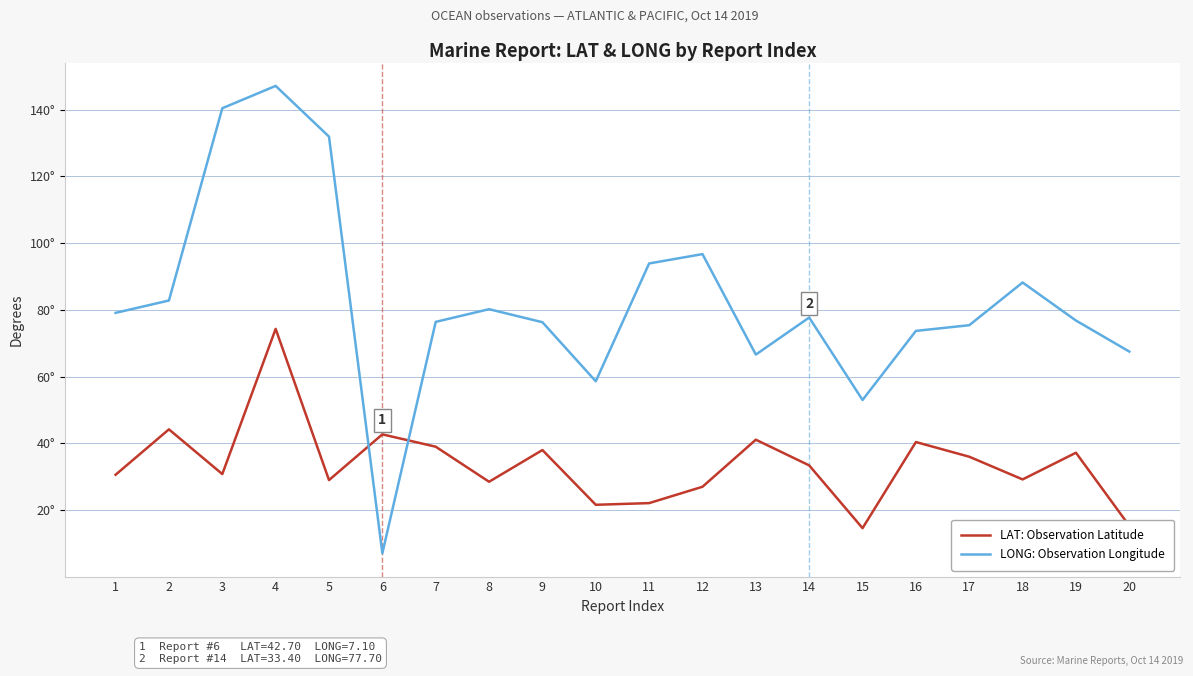

What are all the series names shown in the legend?

LAT: Observation Latitude, LONG: Observation Longitude